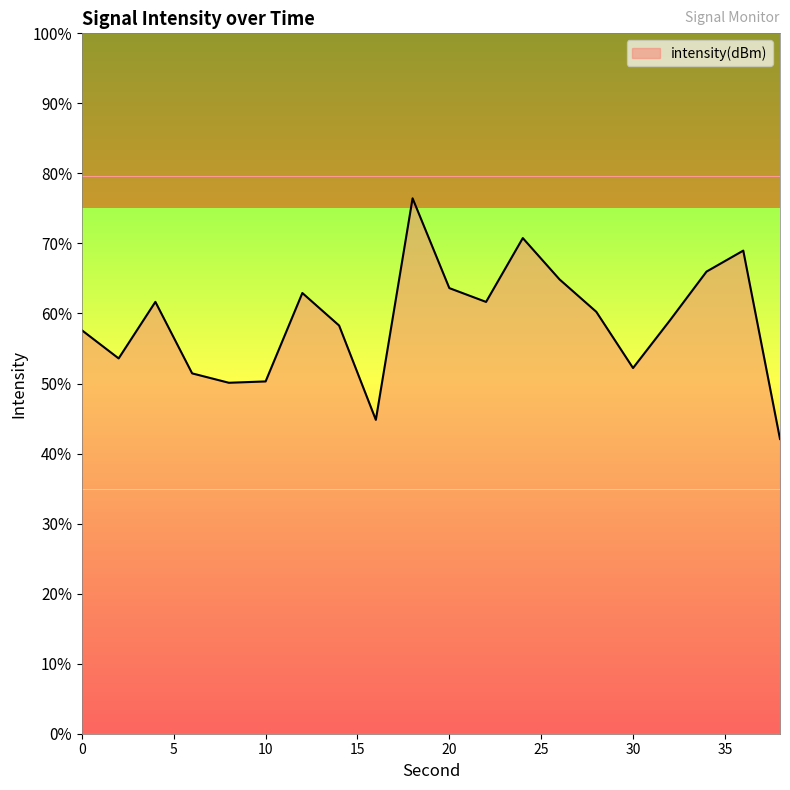

At which category does the data reach its first local peak?

4